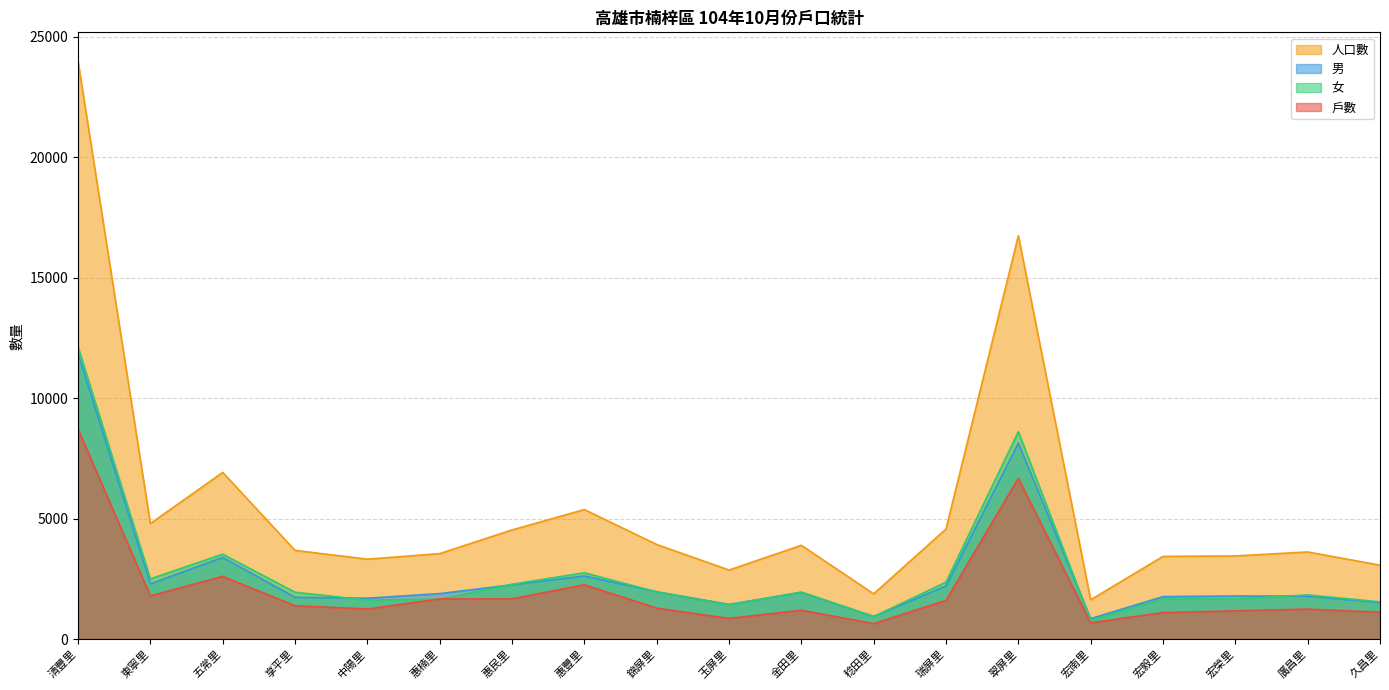

Which label corresponds to the largest value in the chart?

清豐里